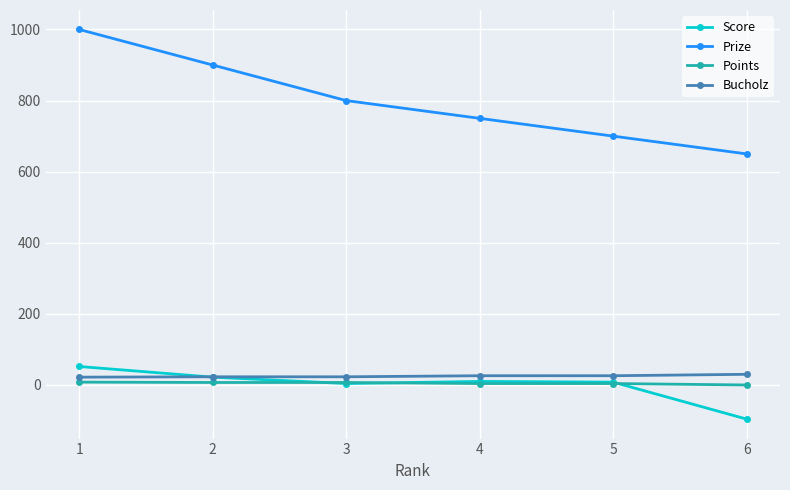

How many distinct data groups are displayed?

4